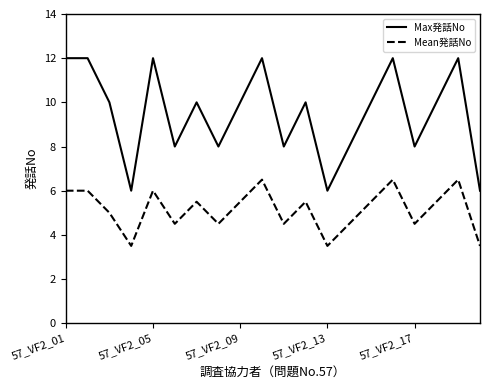

Which series has the largest range (max minus min)?

Max発話No